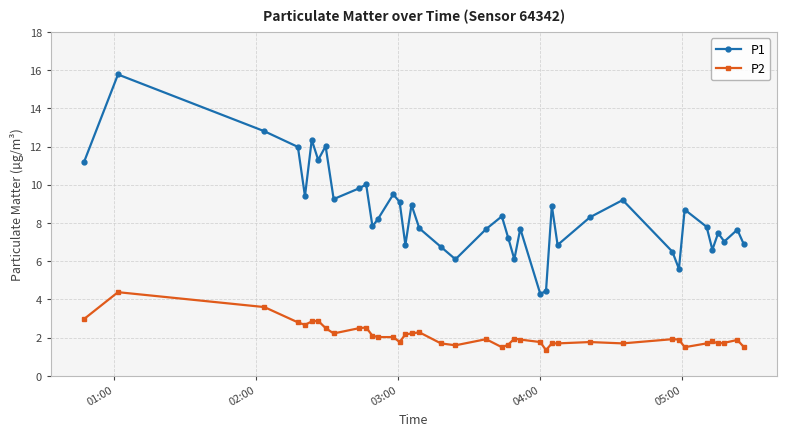

What is the value of the P1 point at the 39th from the left?

7.7